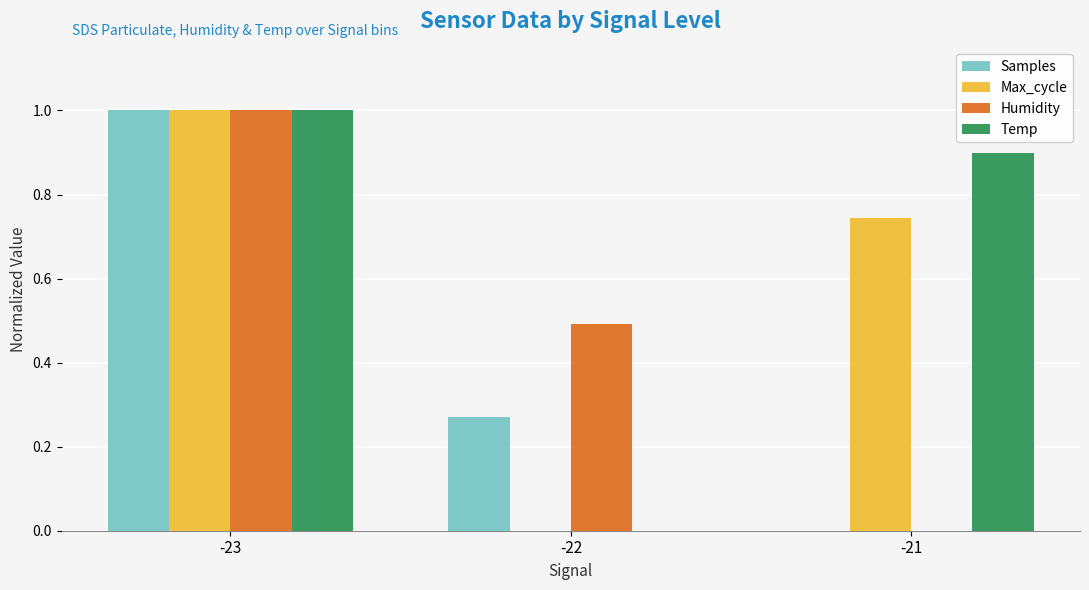

What is the maximum value for Humidity?

1.0